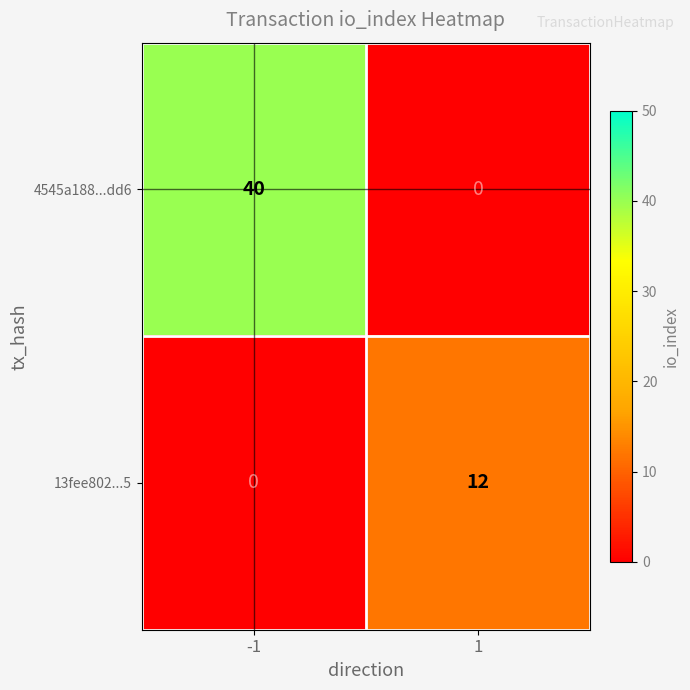

What is the sum of all 13fee802...5 values?

12